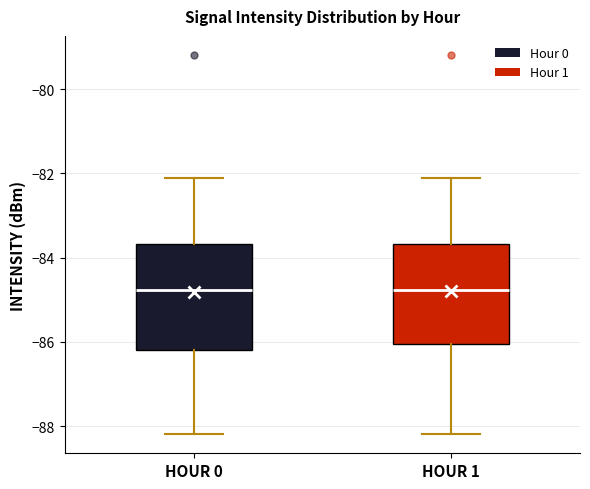

Where does the upper whisker of the box for HOUR 0 end on the y-axis? The values are not printed on the chart, so give them approximately, as read against the axis.

-82.2